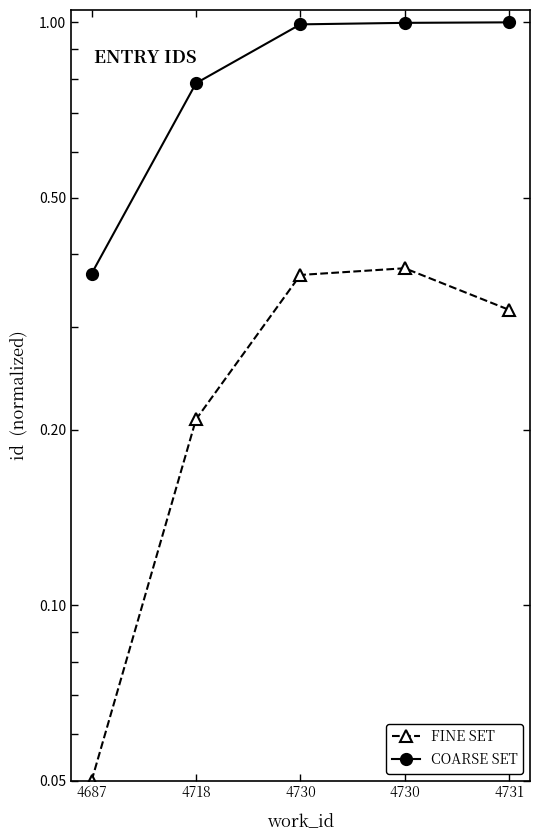

What is the spread (max minus min) of values at 4718?

0.6